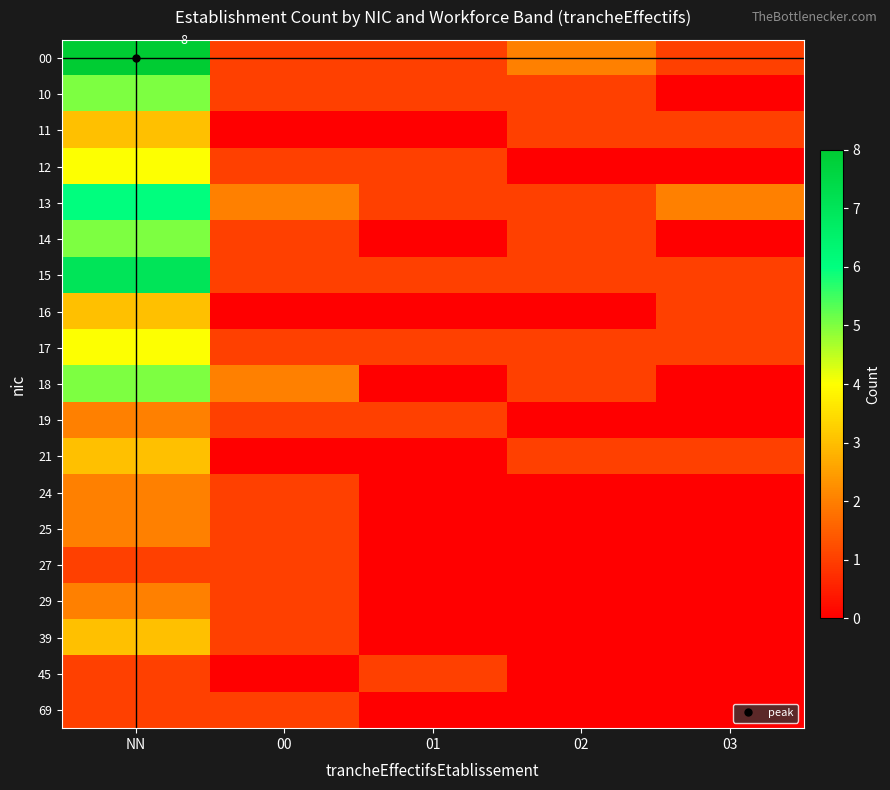

Which series has the largest range (max minus min)?

00